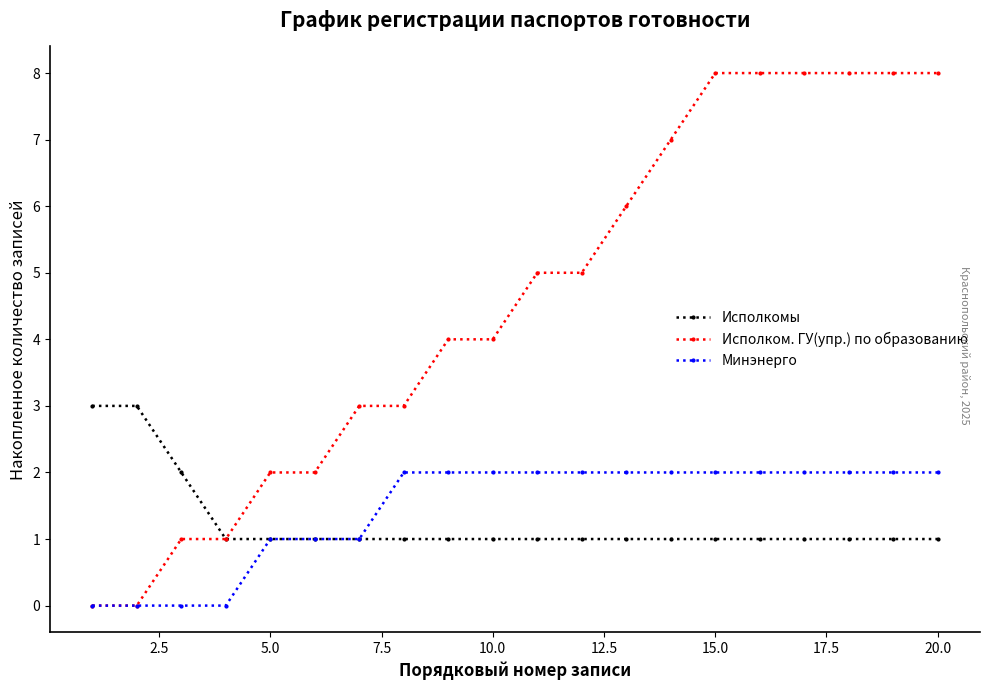

What are all the series names shown in the legend?

Исполкомы, Исполком. ГУ(упр.) по образованию, Минэнерго